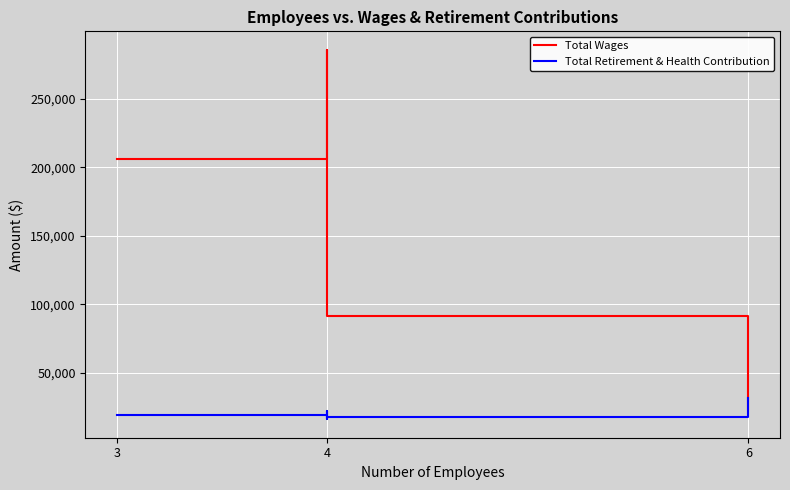

The value of Total Retirement & Health Contribution at 3 is 19464. True or false?

True